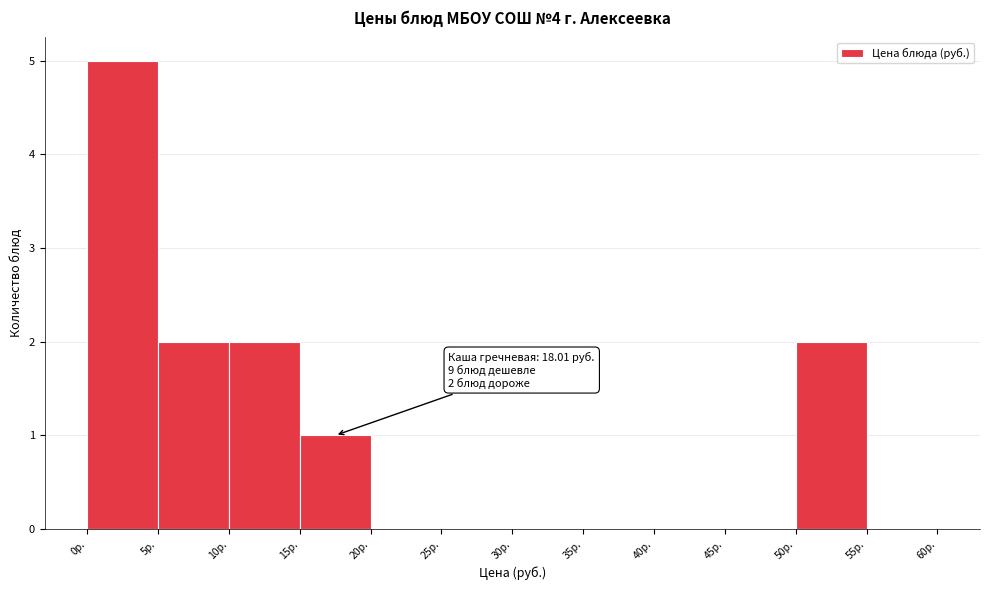

Which range on the x-axis has the tallest bar?

0 to 5